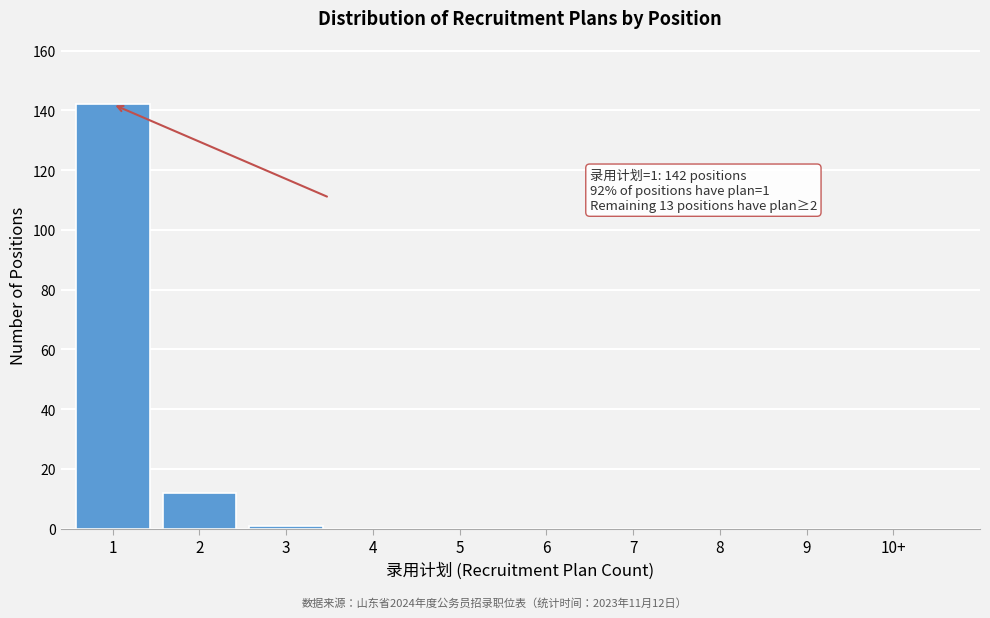

Reading right to left, extract all data points from this chart.

10+=0	9=0	8=0	7=0	6=0	5=0	4=0	3=1	2=12	1=142